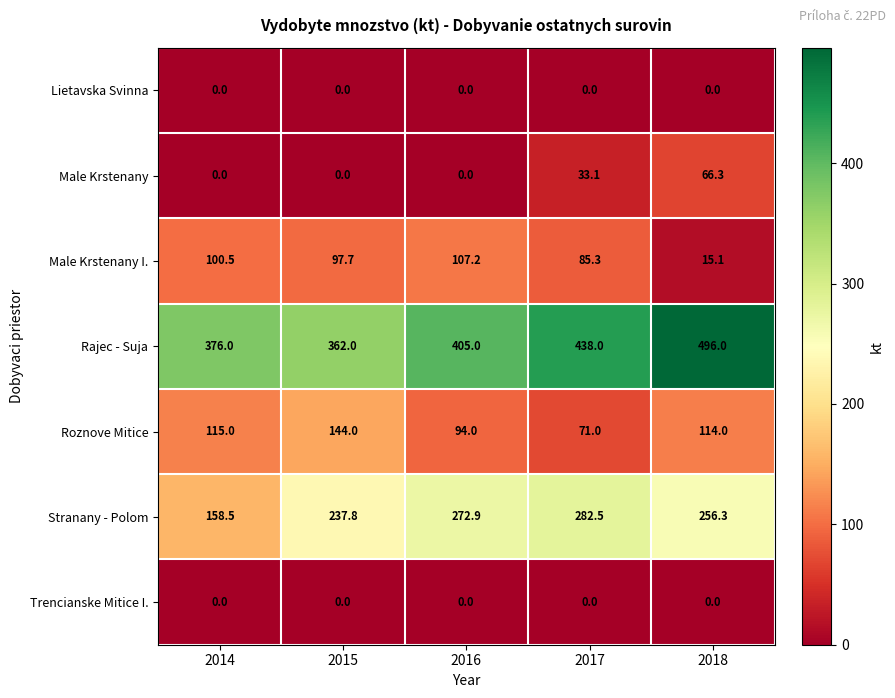

What is the total value across all series at 2017?

909.9